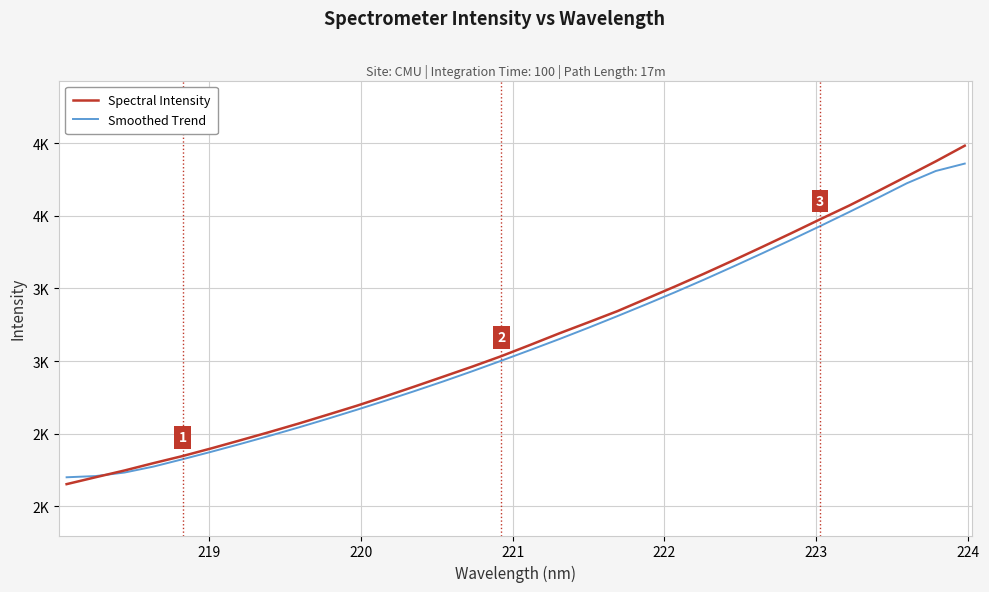

How many times do Smoothed Trend and Spectral Intensity cross each other?

1